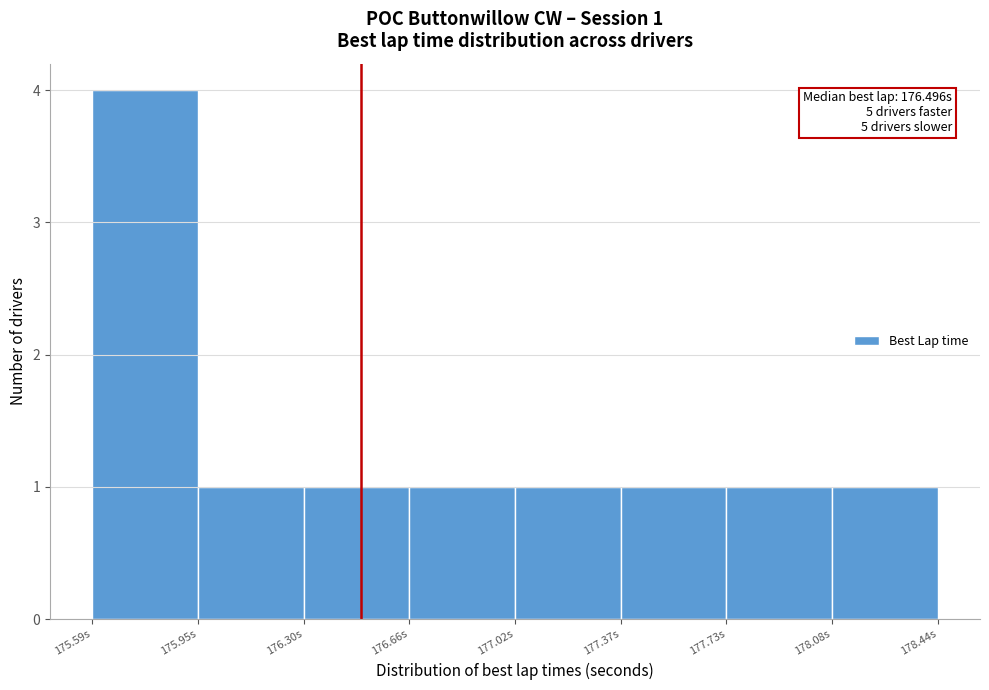

Over which range of the x-axis is the bar tallest?

175.60 to 175.95